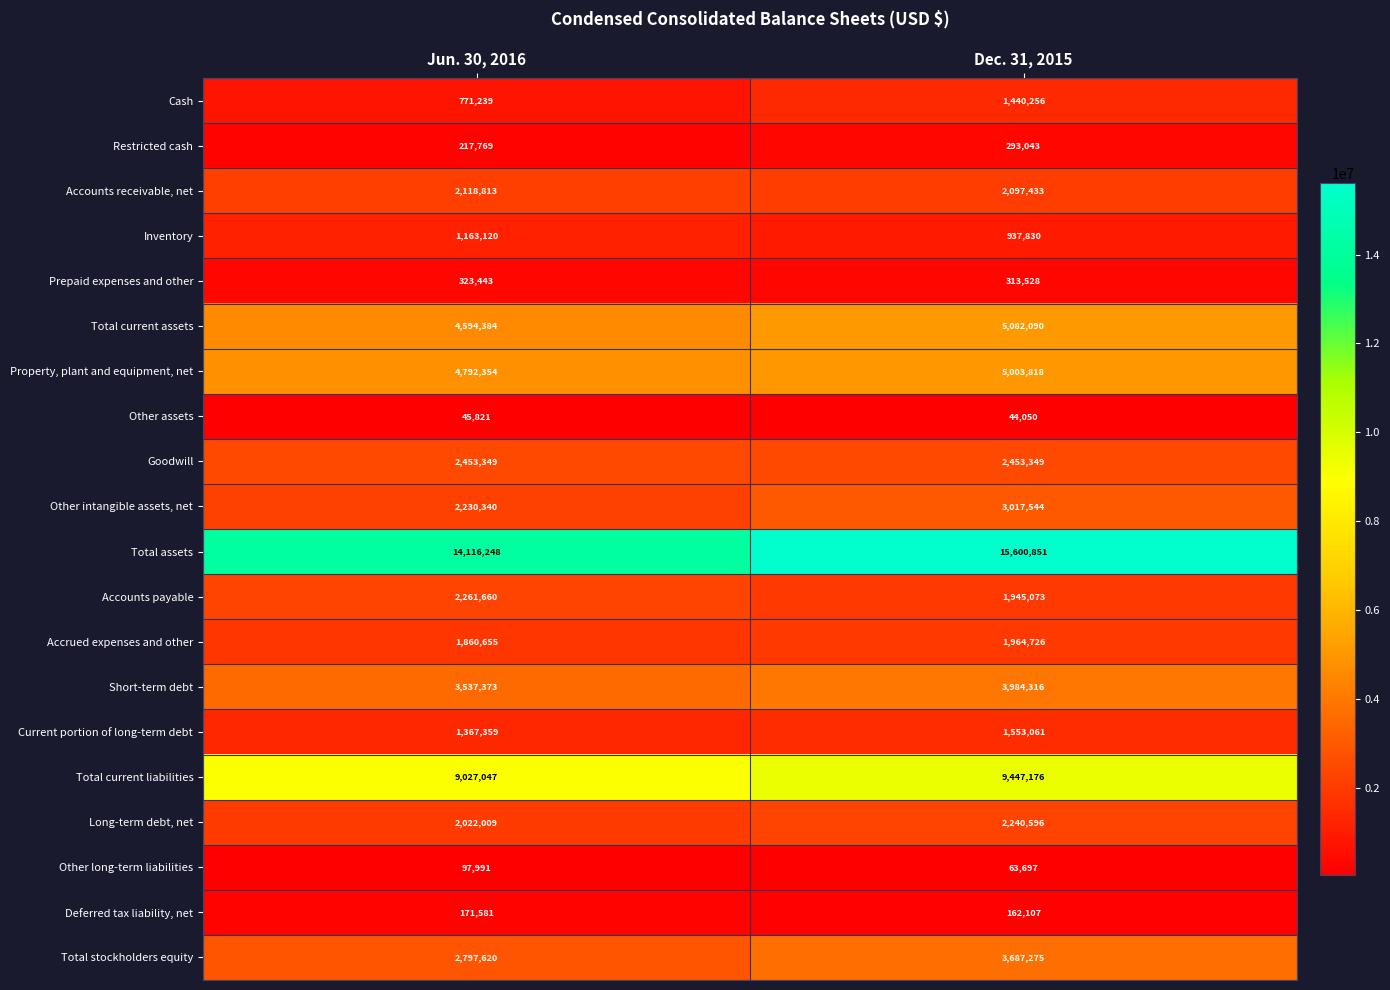

What is the smallest value displayed?

44050